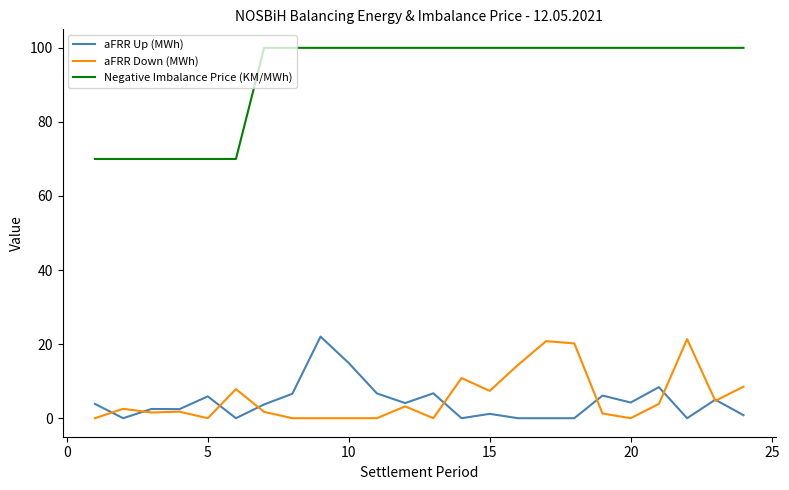

True or false: Negative Imbalance Price (KM/MWh) and aFRR Down (MWh) cross at least once.

False